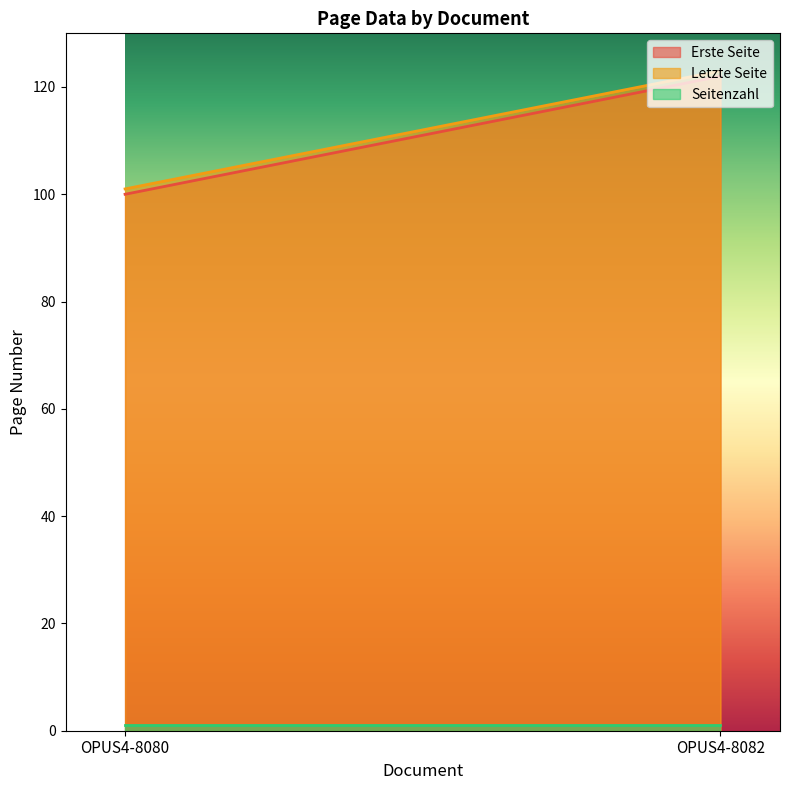

Reading left to right, what are all the values shown in this chart?

Erste Seite: 100	122
Letzte Seite: 101	123
Seitenzahl: 1	1